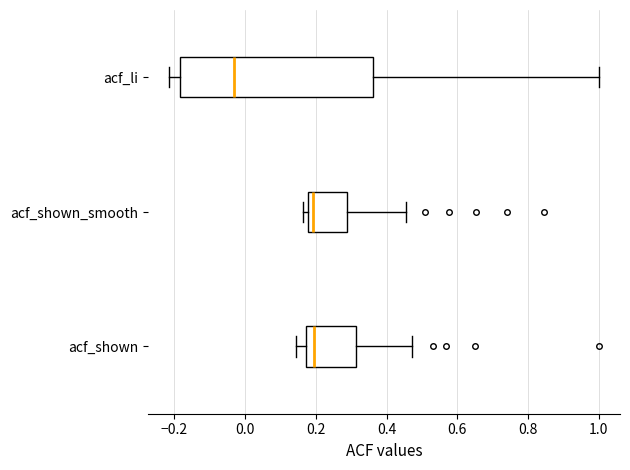

Which box is the widest, from its left edge to its right edge?

acf_li